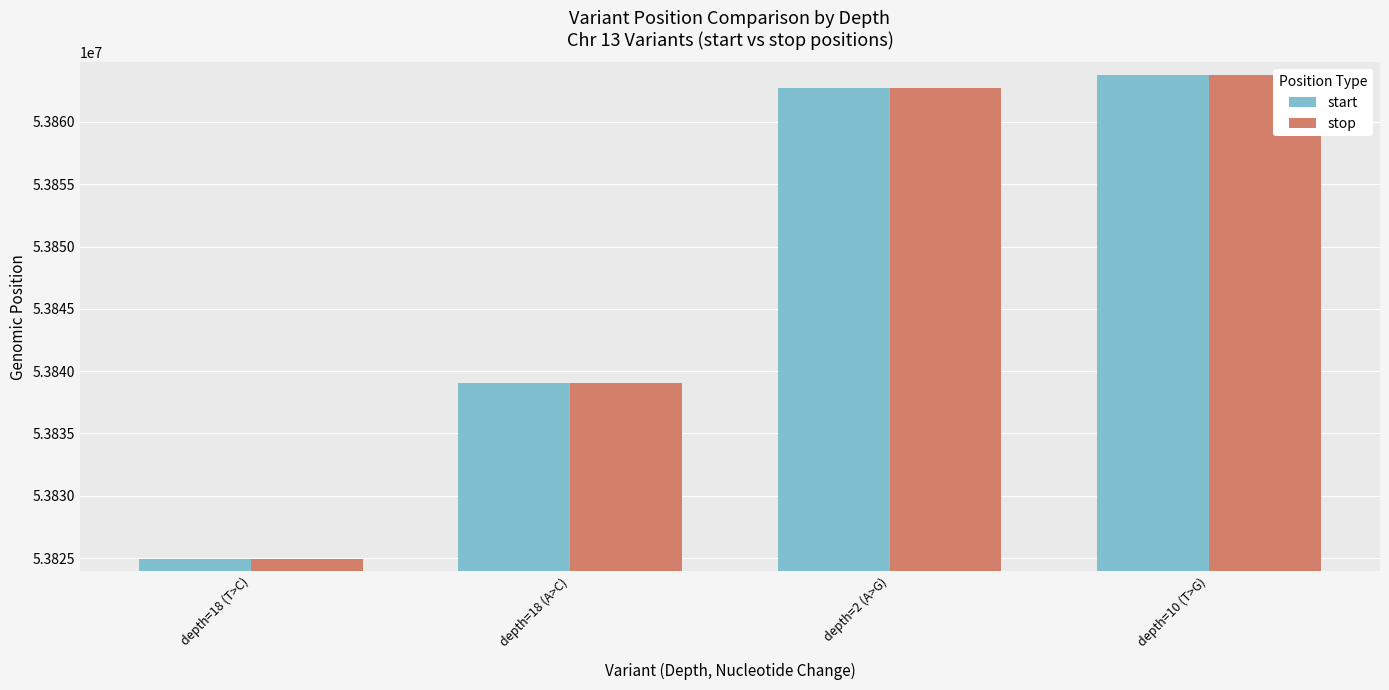

How many groups of bars are there?

4